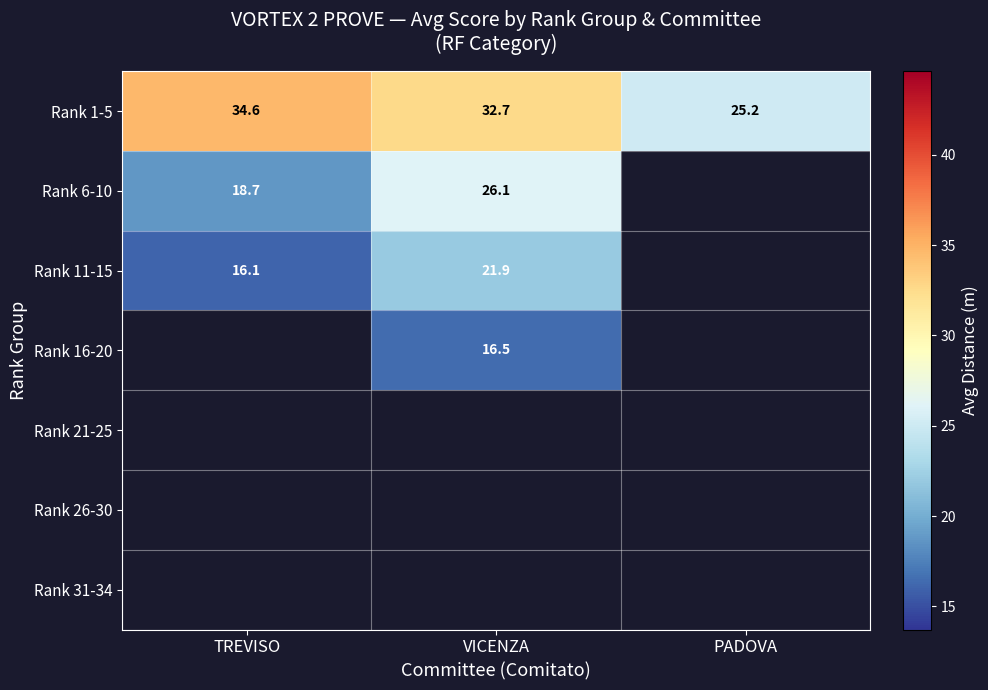

Where is Rank 1-5 nearest to the value 29?

VICENZA